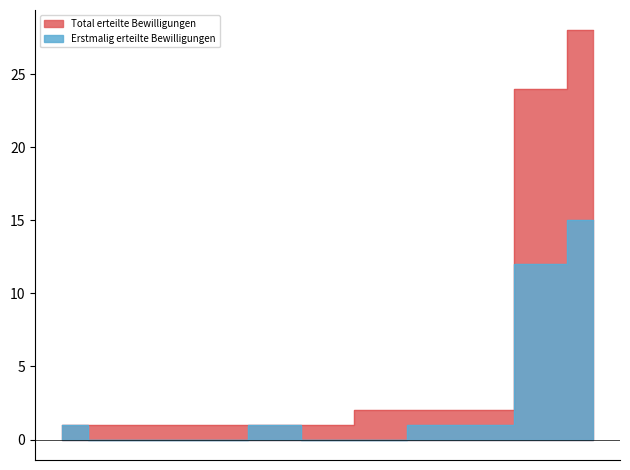

What is the sum of all Erstmalig erteilte Bewilligungen values?

31